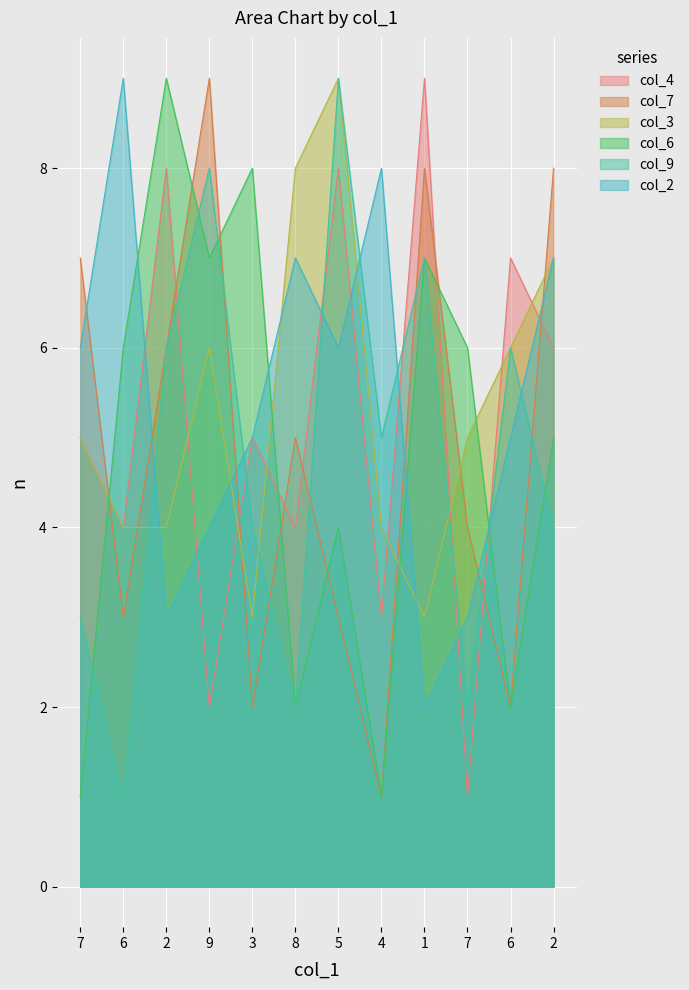

The col_6 series shows 7 at 9. True or false?

True